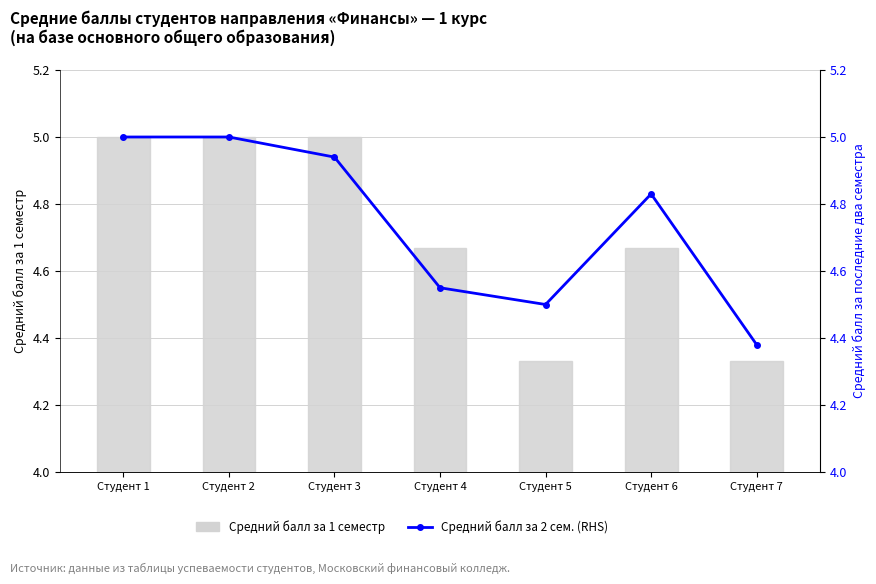

What are all the series names shown in the legend?

Средний балл за 1 семестр, Средний балл за последние два семестра (RHS)